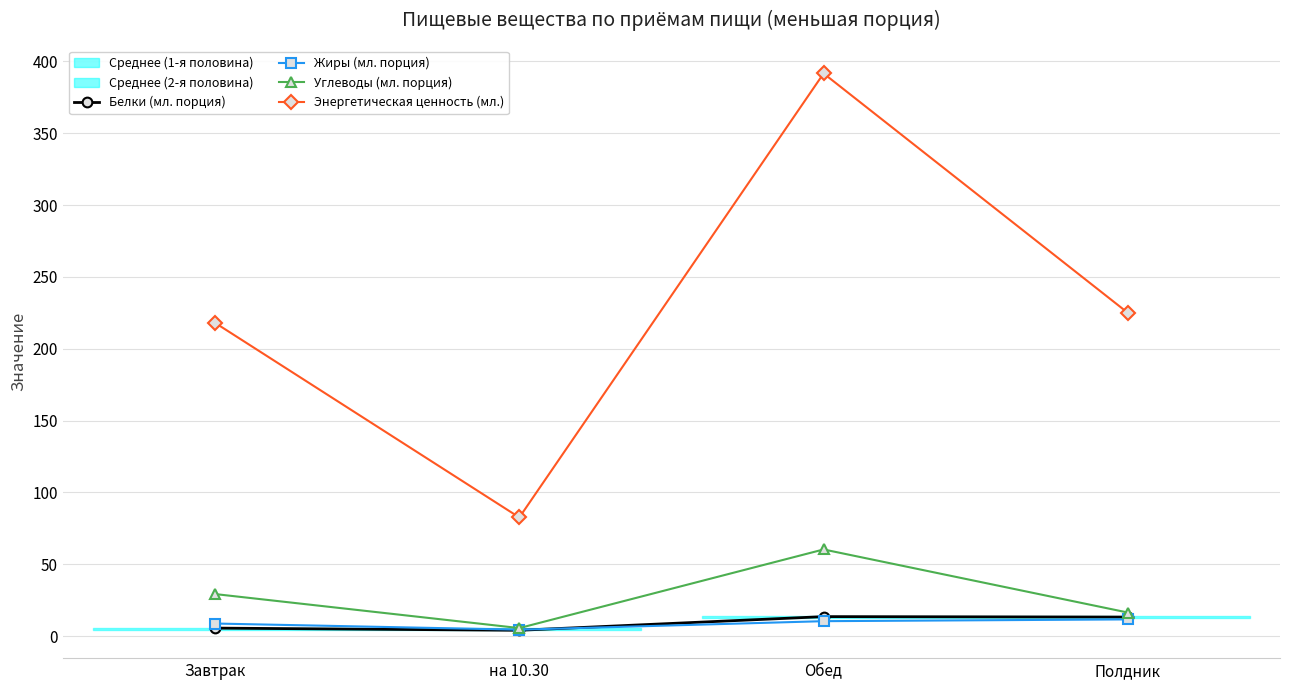

True or false: Жиры (мл. порция) and Углеводы (мл. порция) intersect in this chart.

False